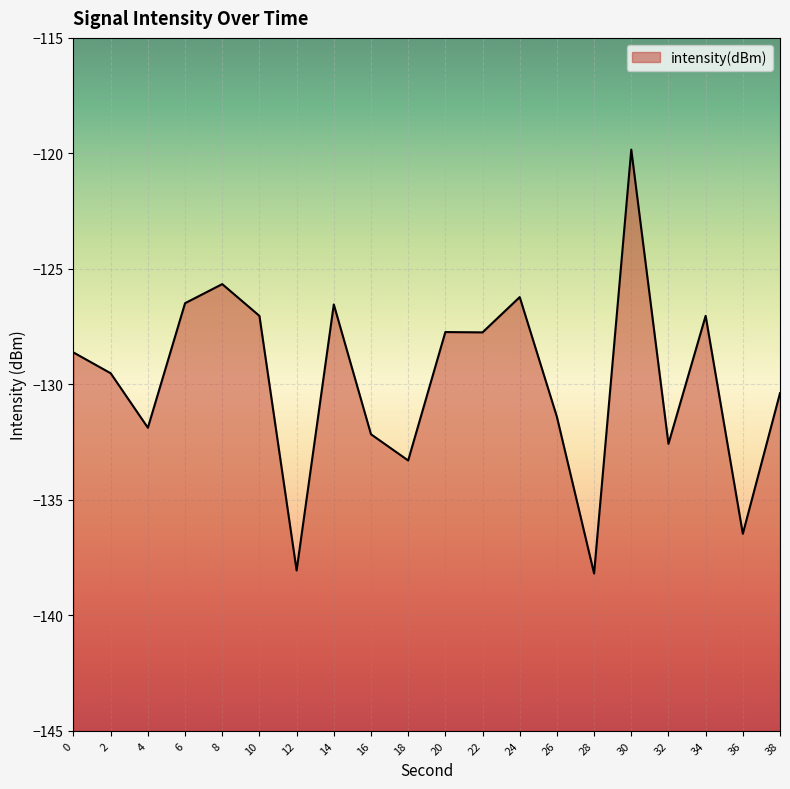

Reading right to left, extract all data points from this chart.

-130.4	-136.5	-127.0	-132.6	-119.8	-138.2	-131.4	-126.2	-127.7	-127.7	-133.3	-132.2	-126.5	-138.1	-127.0	-125.7	-126.5	-131.9	-129.5	-128.6